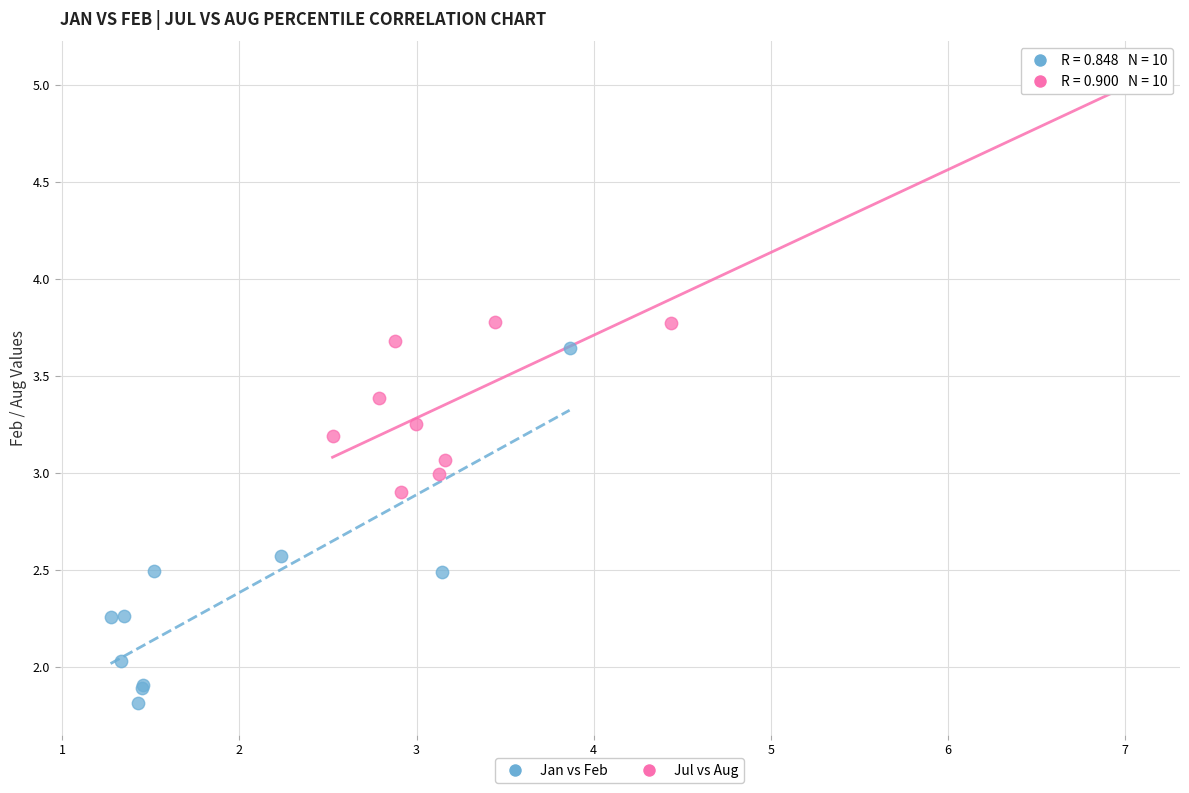

Which series has the widest spread of Y values?

Jul vs Aug